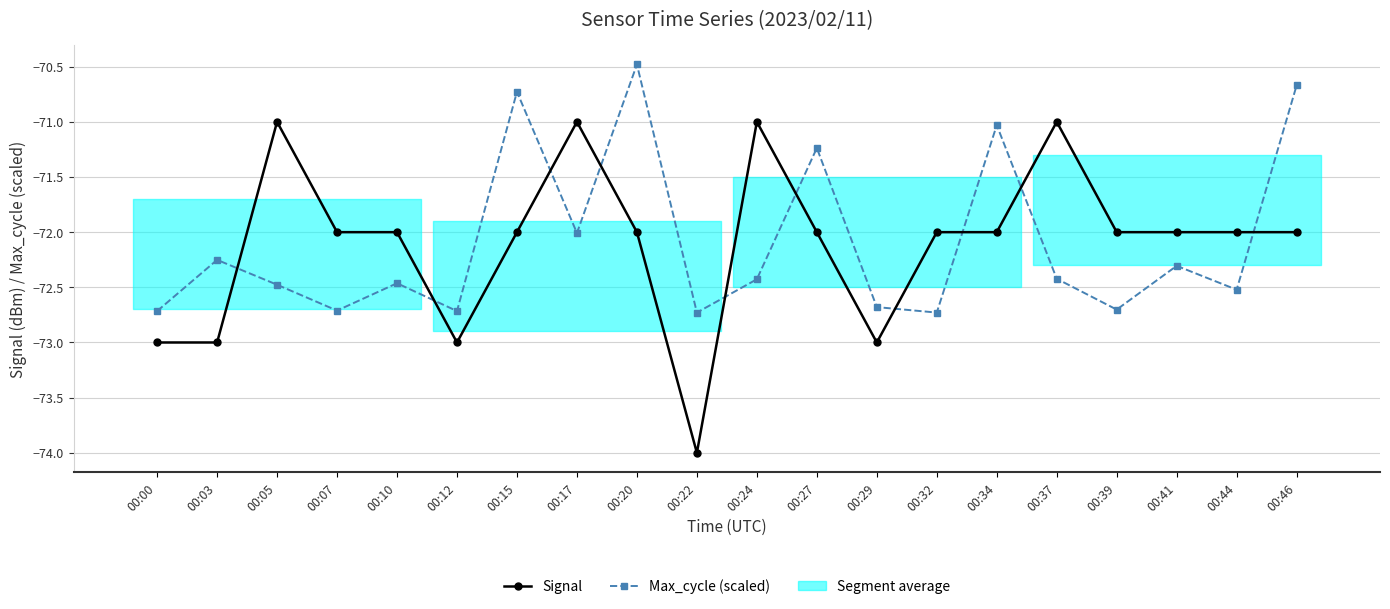

Is this an area chart (filled region under the line)?

No